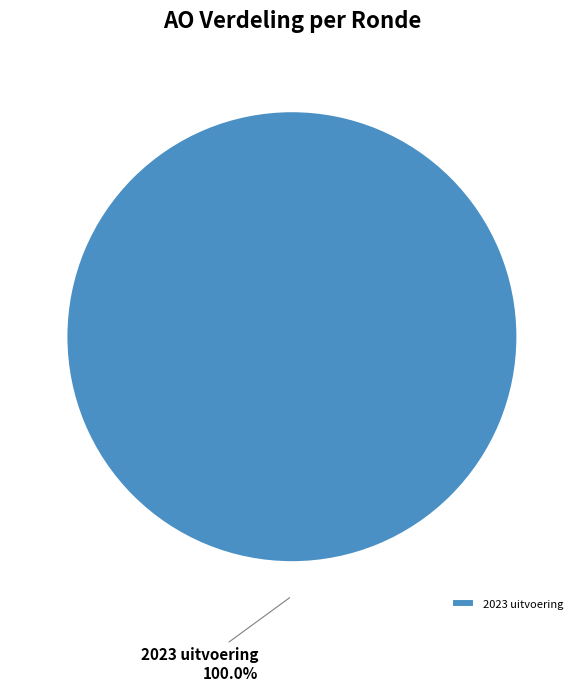

Rank the categories by value from lowest to highest.

2023 uitvoering